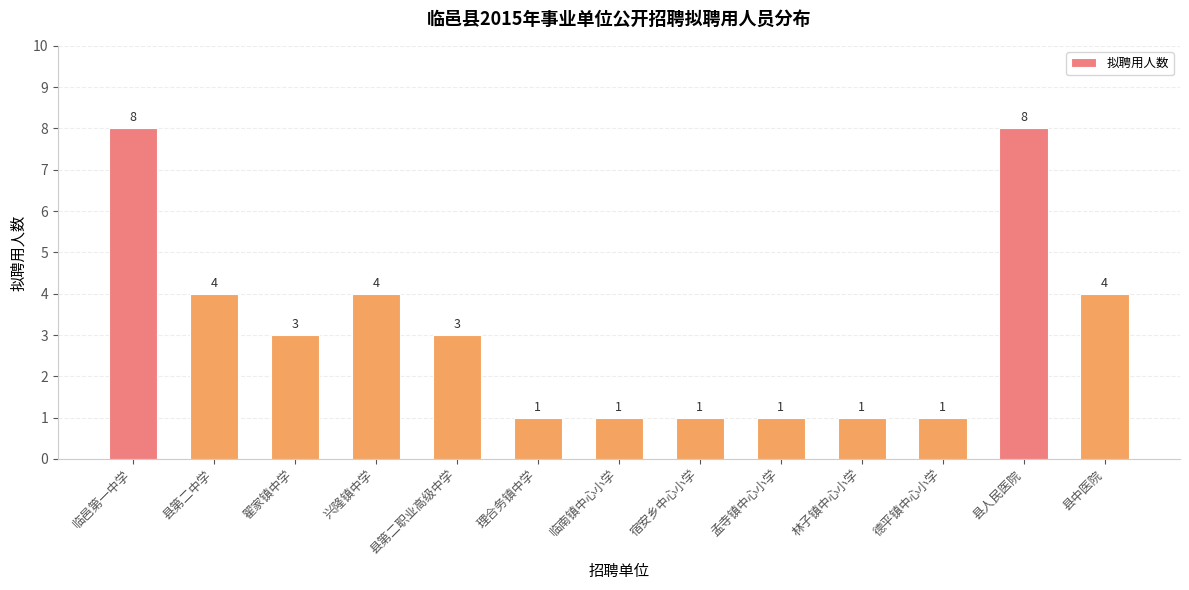

Where does the data first go above 3?

临邑第一中学